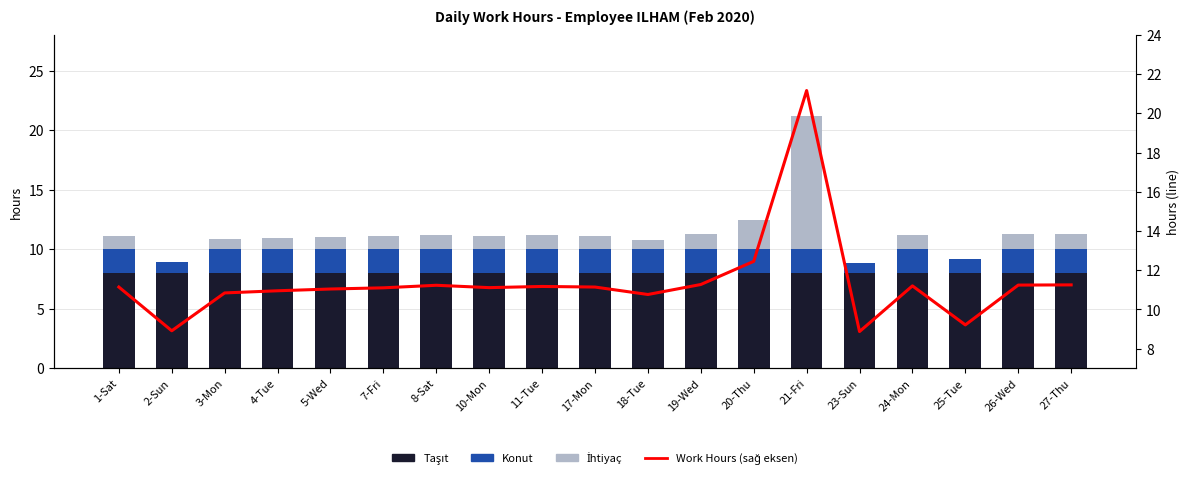

Reading left to right, what are all the values shown in this chart?

Taşıt: 8.0	8.0	8.0	8.0	8.0	8.0	8.0	8.0	8.0	8.0	8.0	8.0	8.0	8.0	8.0	8.0	8.0	8.0	8.0
Konut: 2.0	0.9	2.0	2.0	2.0	2.0	2.0	2.0	2.0	2.0	2.0	2.0	2.0	2.0	0.9	2.0	1.2	2.0	2.0
İhtiyaç: 1.1	0.0	0.8	0.9	1.0	1.1	1.2	1.1	1.2	1.1	0.8	1.3	2.4	11.2	0.0	1.2	0.0	1.2	1.2
Work Hours (sağ eksen): 11.1	8.9	10.8	10.9	11.0	11.1	11.2	11.1	11.2	11.1	10.8	11.3	12.4	21.2	8.9	11.2	9.2	11.2	11.2